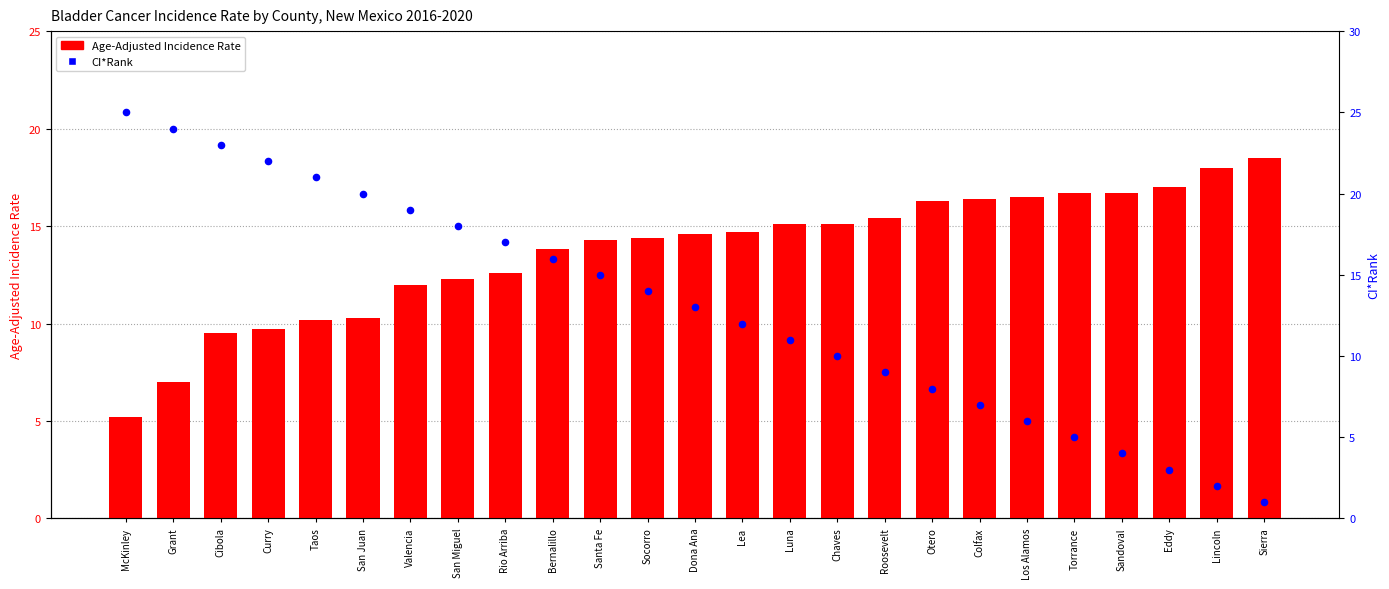

Which series contains the highest Y value?

CI*Rank